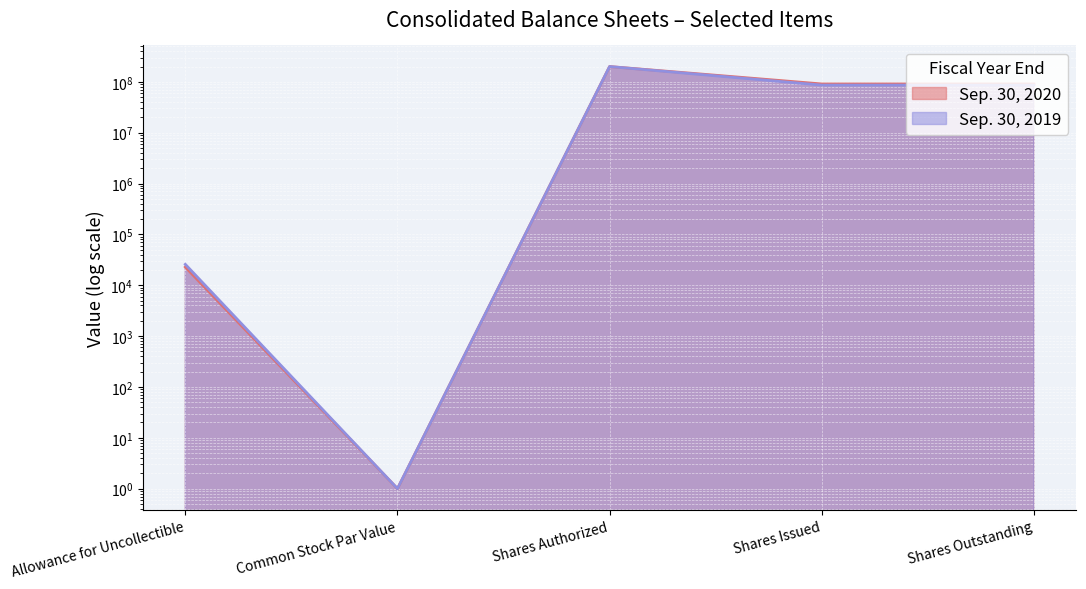

Which series changed the most between Shares Authorized and Shares Issued?

Sep. 30, 2019